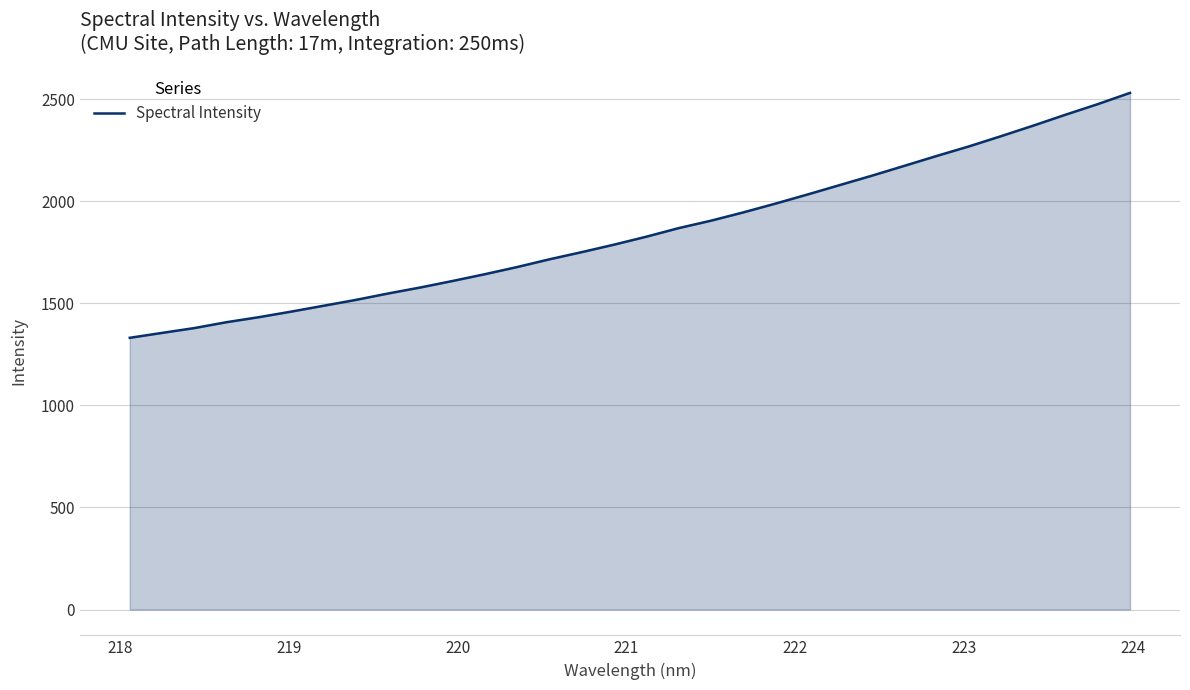

True or false: the data has more than 2 interior local peaks.

False